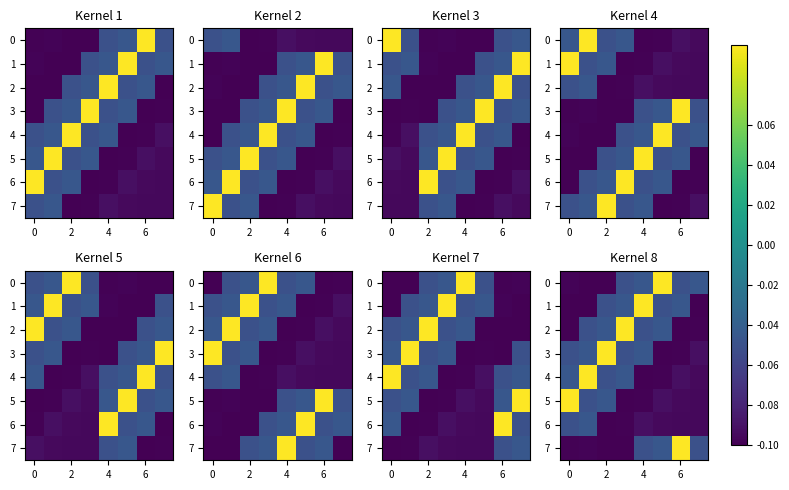

Count the number of categories in the chart.

8